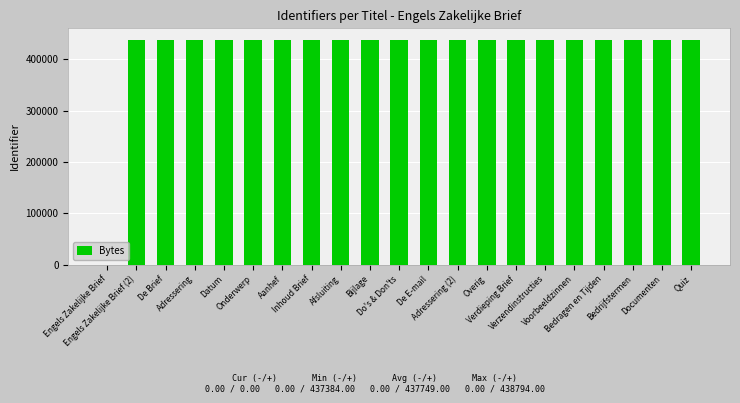

How many positive values are there?

20